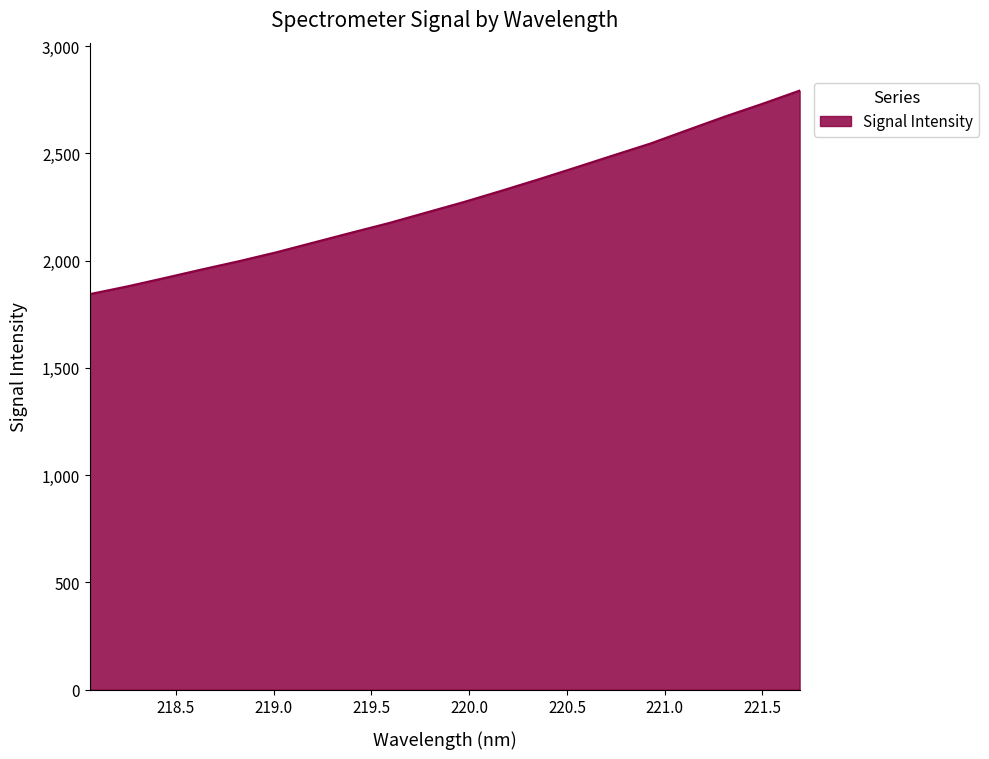

What is the maximum value shown in the chart?

2792.4